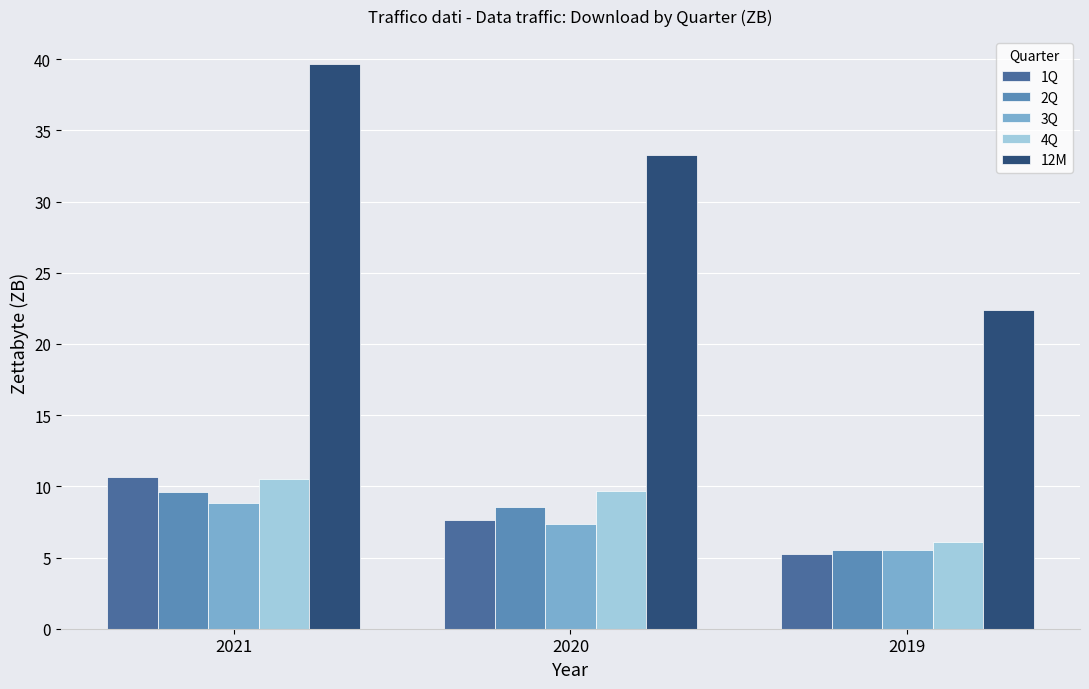

How many values in the 1Q series exceed 7?

2